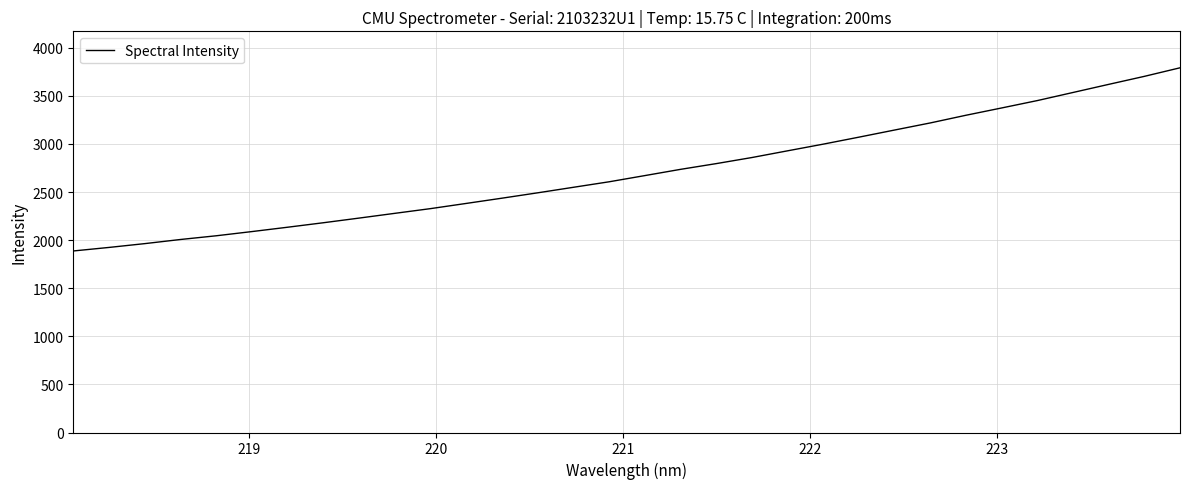

How many lines are shown in the chart?

1